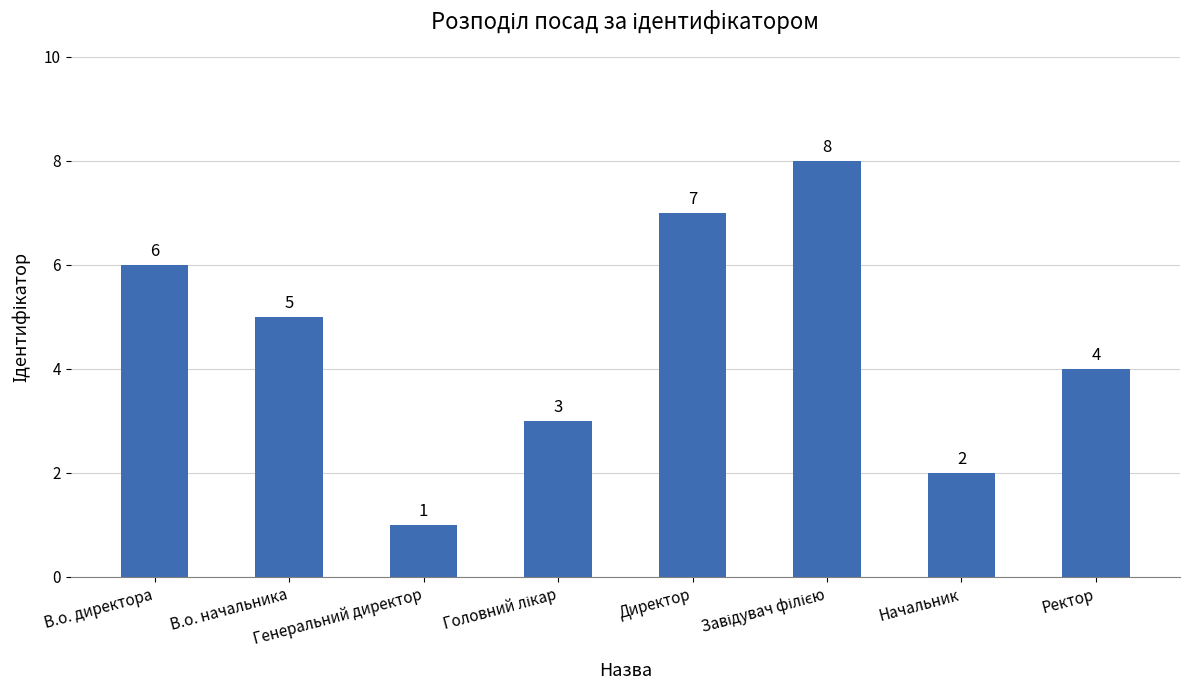

What is the difference between the maximum and minimum values?

7